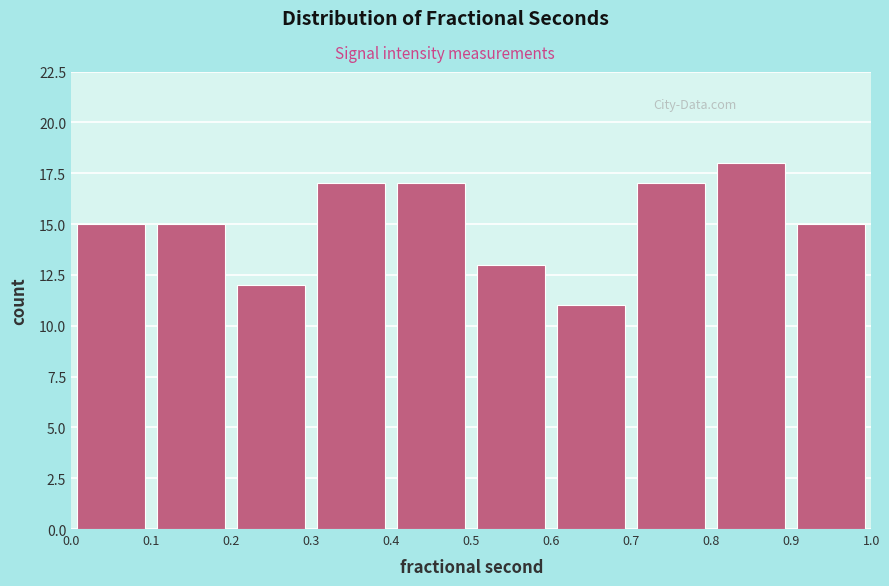

Reading left to right, transcribe this chart: for each bar, give the range it covers on the x-axis and its height. The values are not printed on the chart, so give them approximately, as read against the axis.

0.0 to 0.1: 15
0.1 to 0.2: 15
0.2 to 0.3: 12
0.3 to 0.4: 17
0.4 to 0.5: 17
0.5 to 0.6: 13
0.6 to 0.7: 11
0.7 to 0.8: 17
0.8 to 0.9: 18
0.9 to 1.0: 15